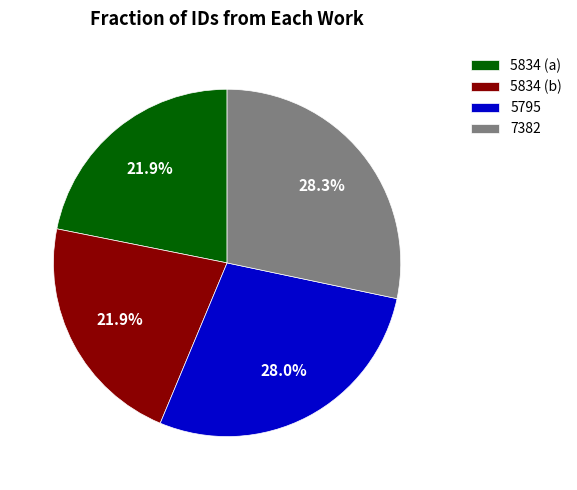

Does 5795 account for over 50% of the chart?

No